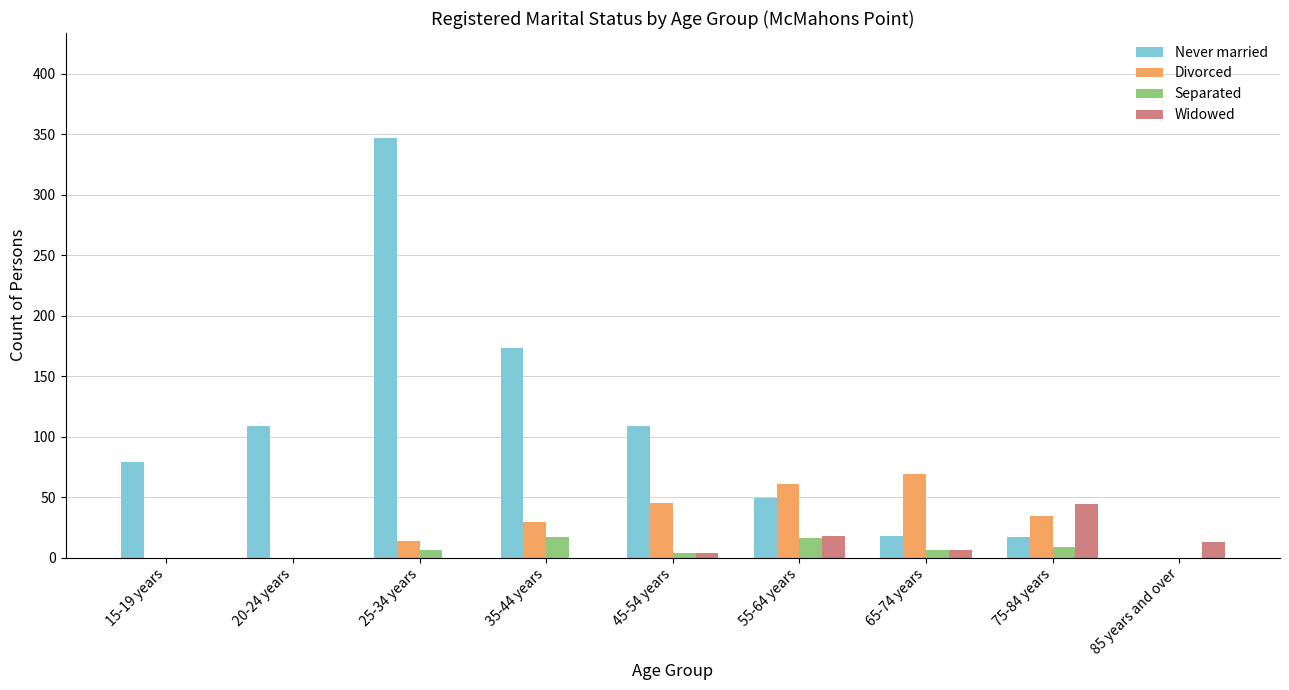

What is the highest value of the Divorced series?

69